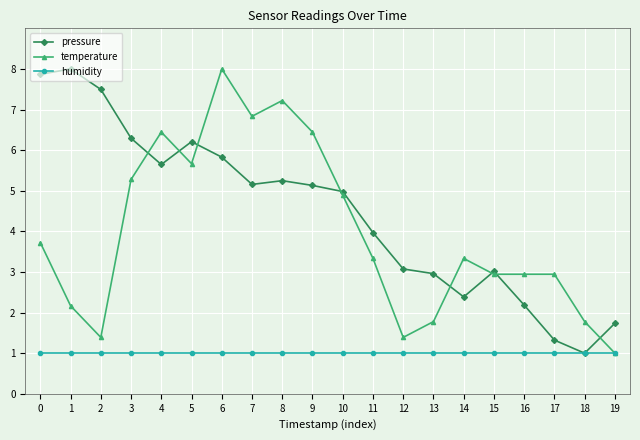

At 4, list the series in order from largest to smallest.

temperature, pressure, humidity